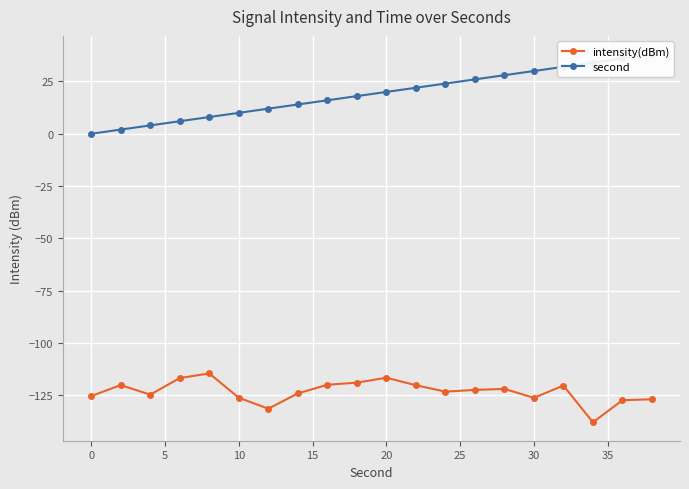

The intensity(dBm) series shows -125.4 at 0. True or false?

True